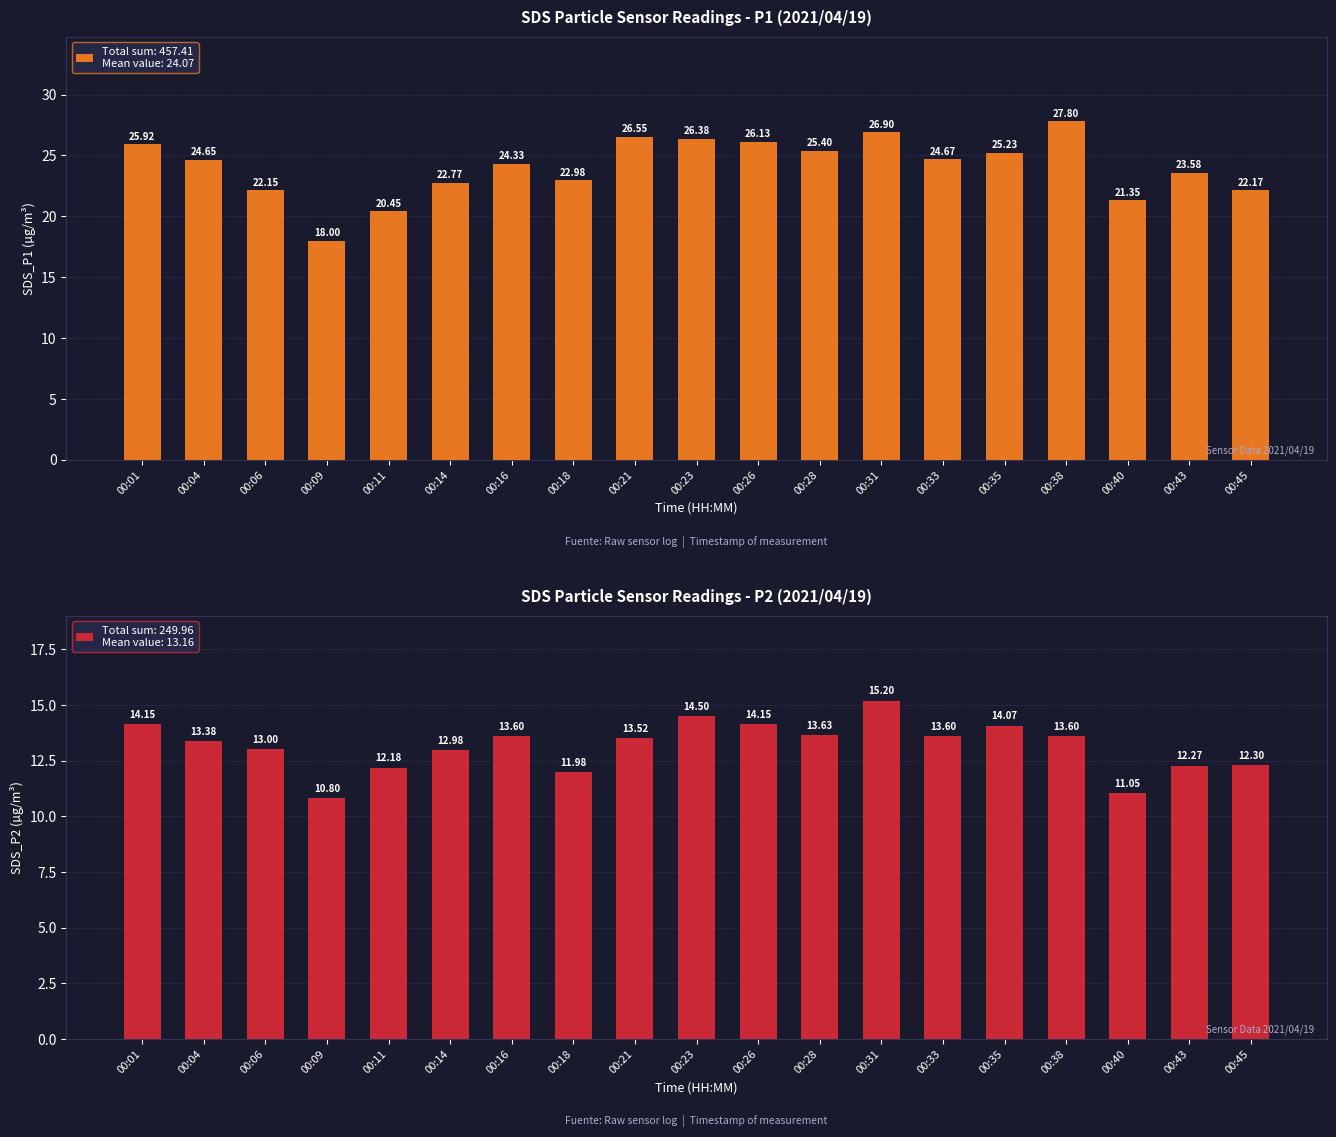

How many groups of bars are there?

19